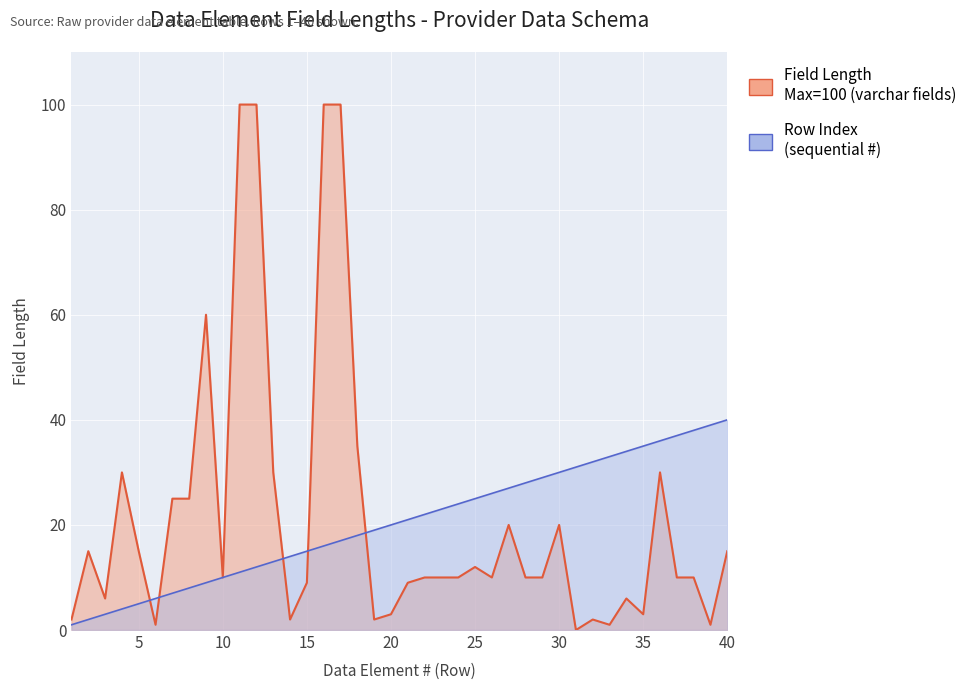

Reading left to right, list all the values displayed in this chart.

Length (Text/Integer): 2	15	6	30	15	1	25	25	60	10	100	100	30	2	9	100	100	35	2	3	9	10	10	10	12	10	20	10	10	20	0	2	1	6	3	30	10	10	1	15
Row Index: 1	2	3	4	5	6	7	8	9	10	11	12	13	14	15	16	17	18	19	20	21	22	23	24	25	26	27	28	29	30	31	32	33	34	35	36	37	38	39	40